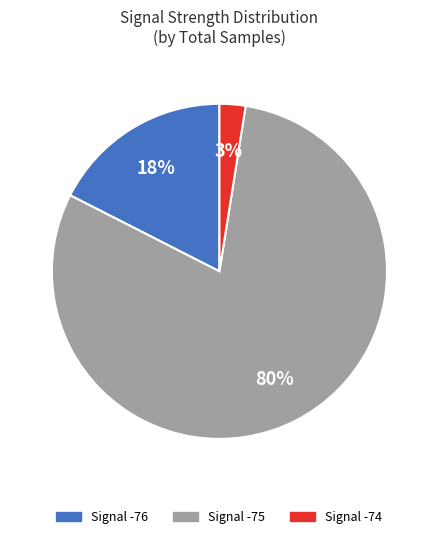

To the nearest percent, what is the average slice percentage?

33%